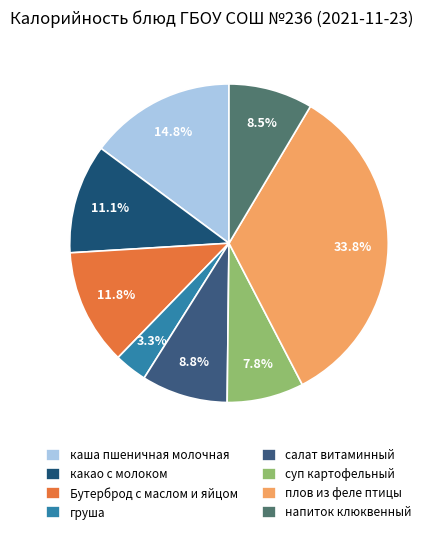

Is the sum of груша and суп картофельный greater than half?

No